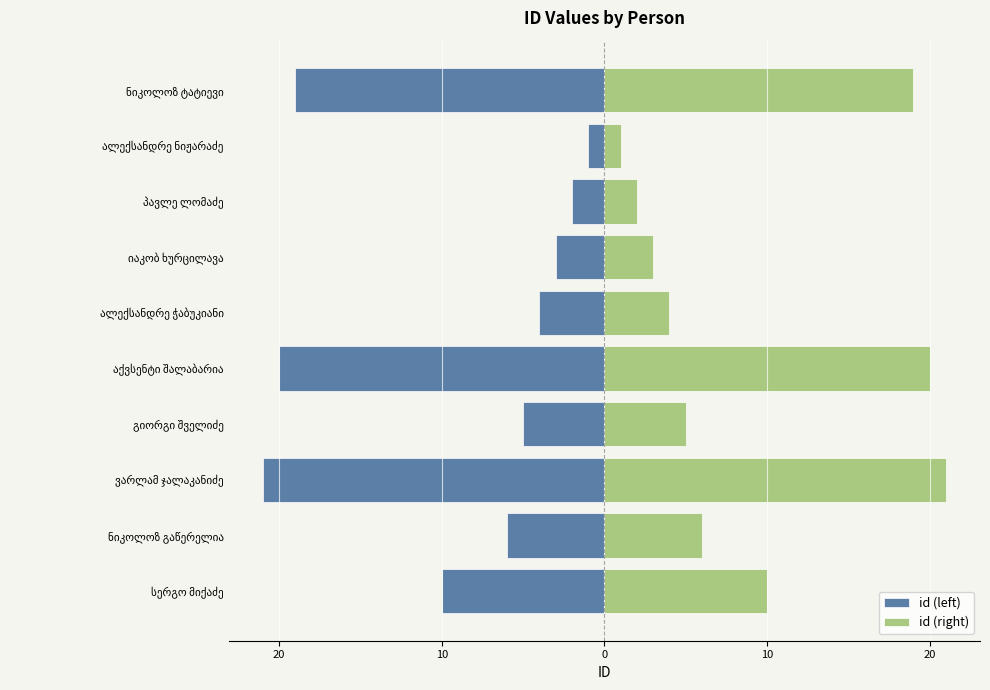

Is it true that id (left) equals -3 at იაკობ ხურცილავა?

True